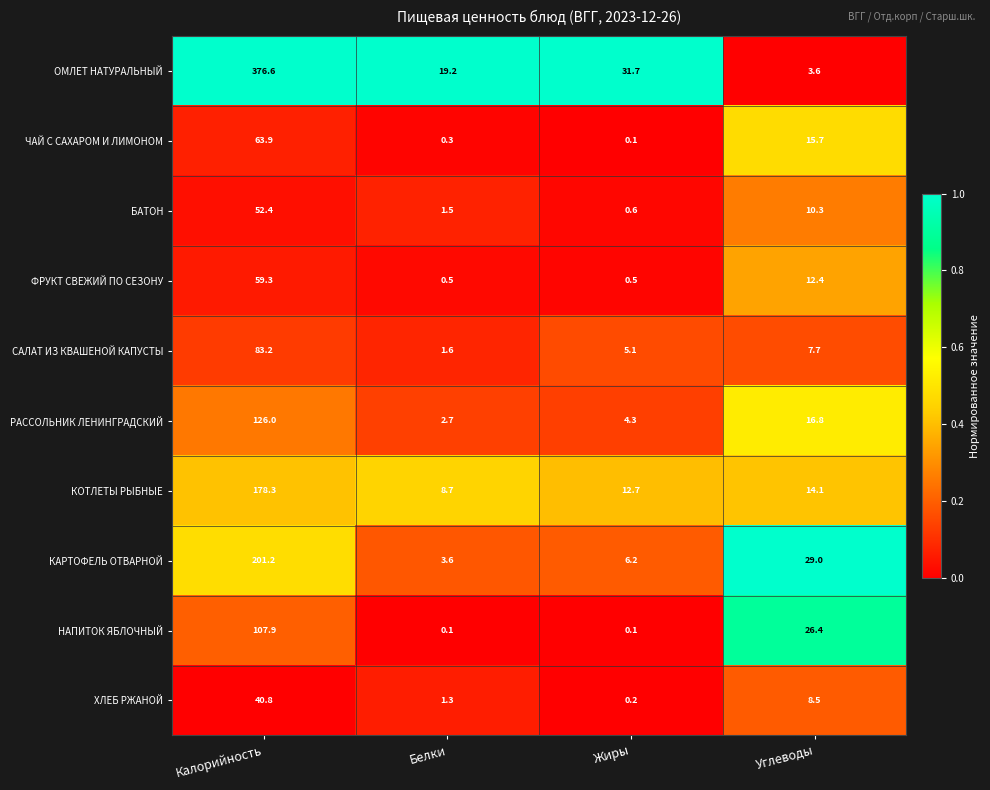

What is the maximum value shown in the chart?

376.6